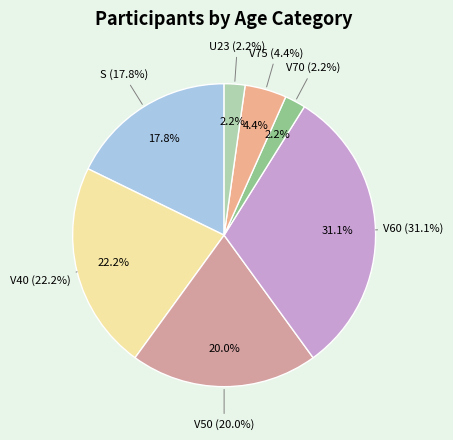

Which category has the smallest portion of the pie?

V70